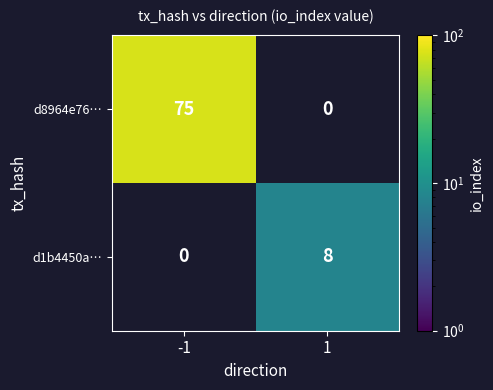

The d1b4450a… series shows 8 at 1. True or false?

True